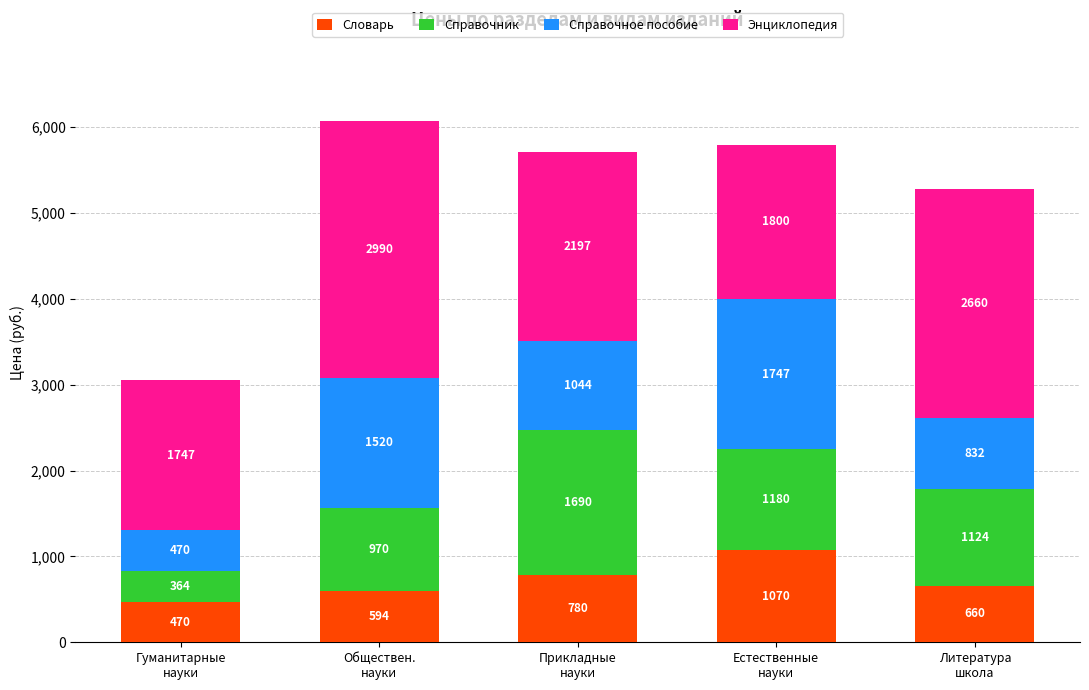

What are all the series names shown in the legend?

Словарь, Справочник, Справочное пособие, Энциклопедия